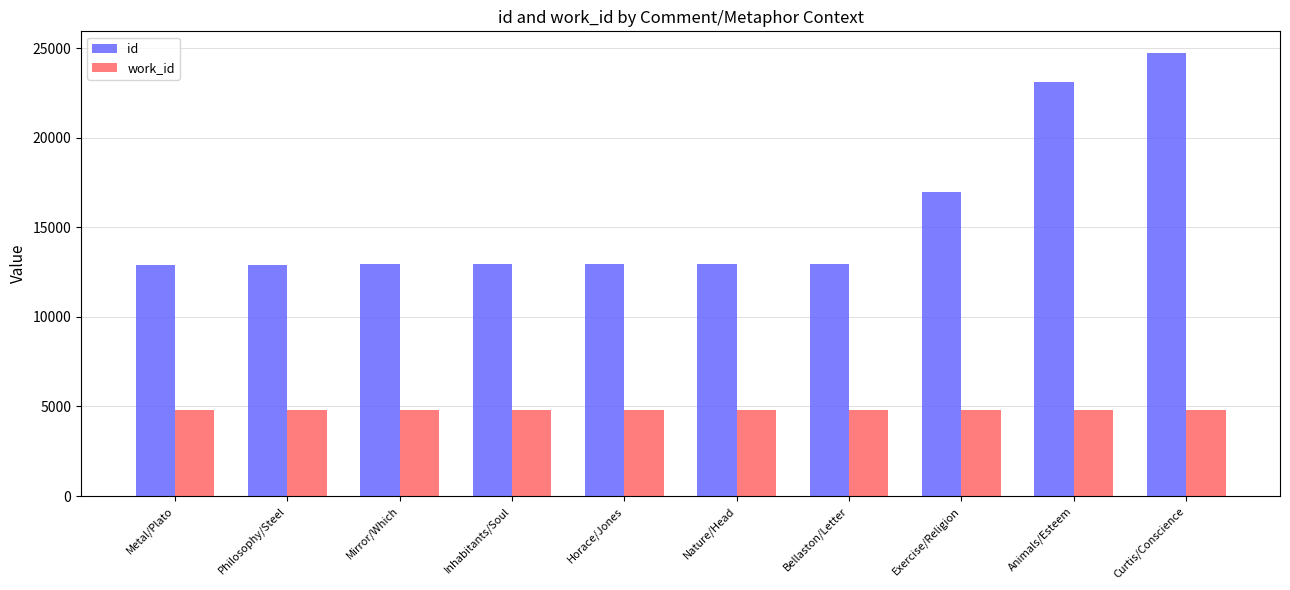

How many groups of bars are there?

10